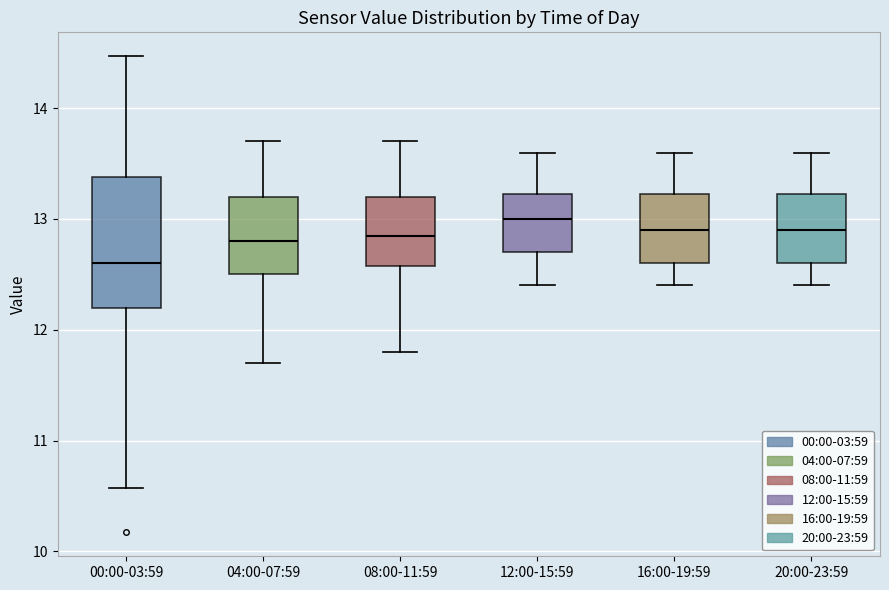

Comparing the boxes themselves (not the whiskers), which one is the tallest?

00:00-03:59